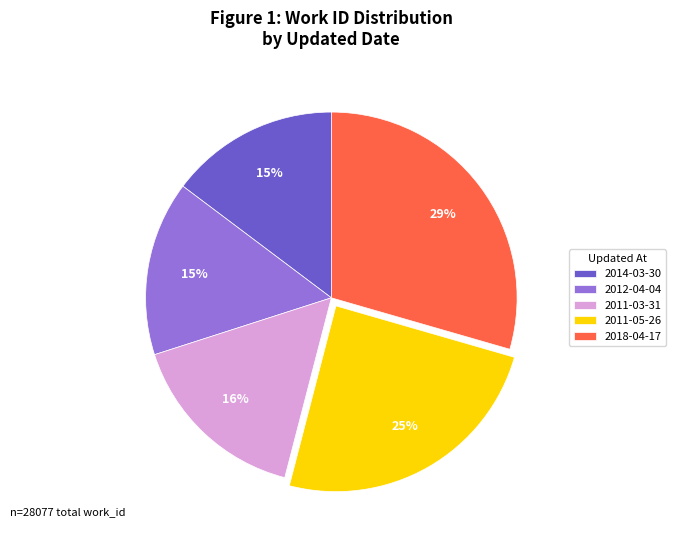

Count the number of slices in the pie.

5